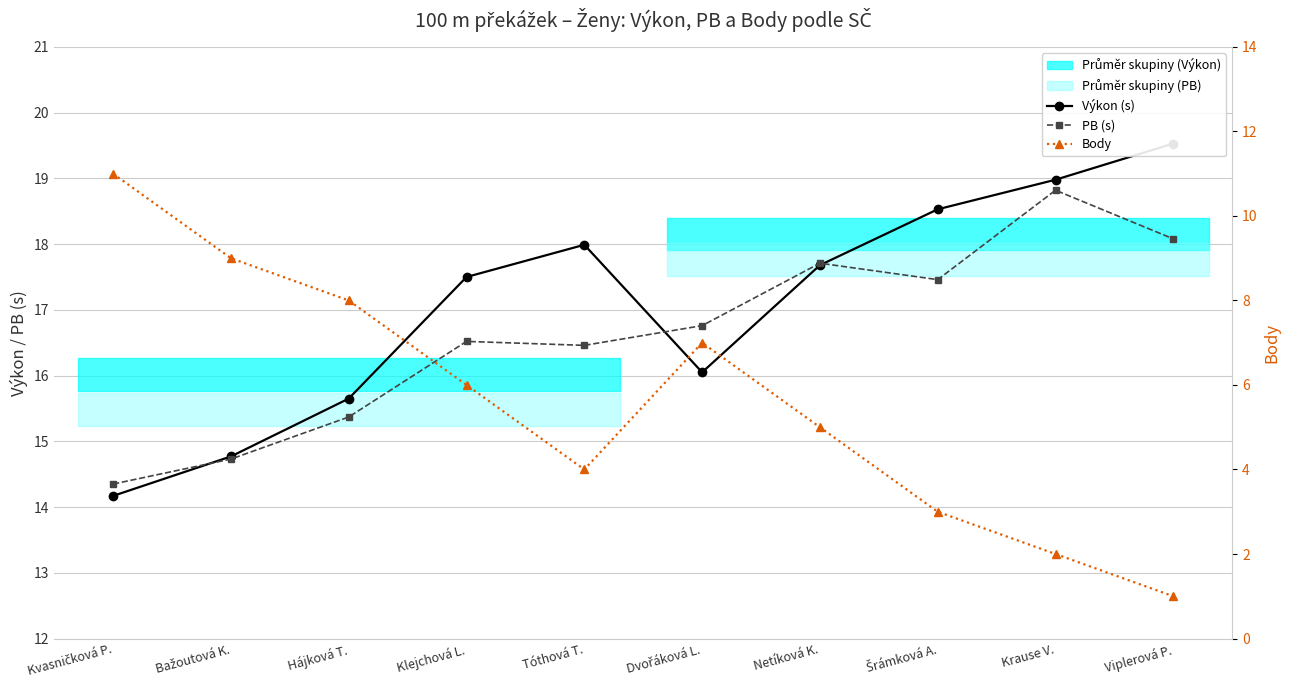

What is the maximum value for Výkon (s)?

19.5